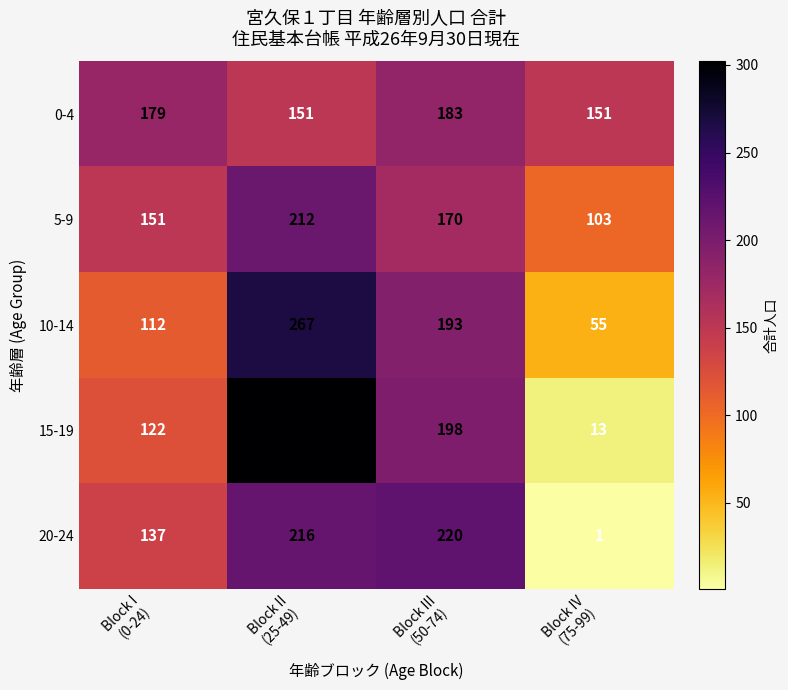

At which category is the sum across all series the highest?

Block II
(25-49)